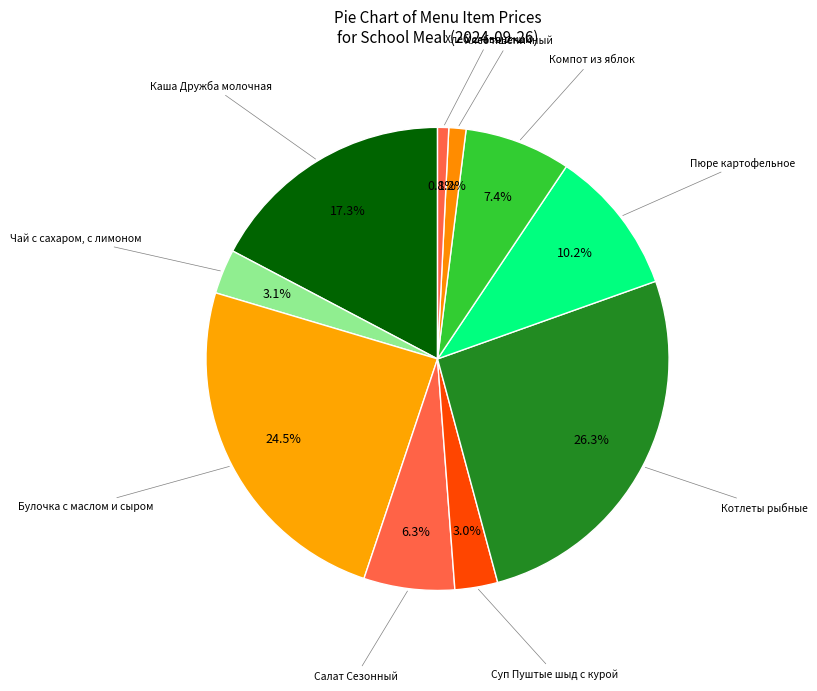

Which slice is the largest?

Котлеты рыбные